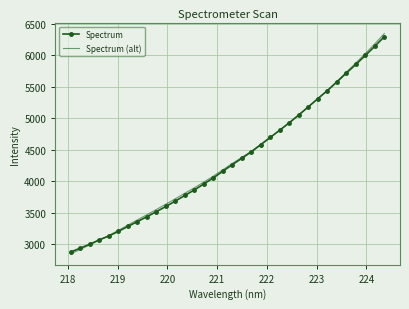

Which series has the widest spread of values?

Spectrum (alt)